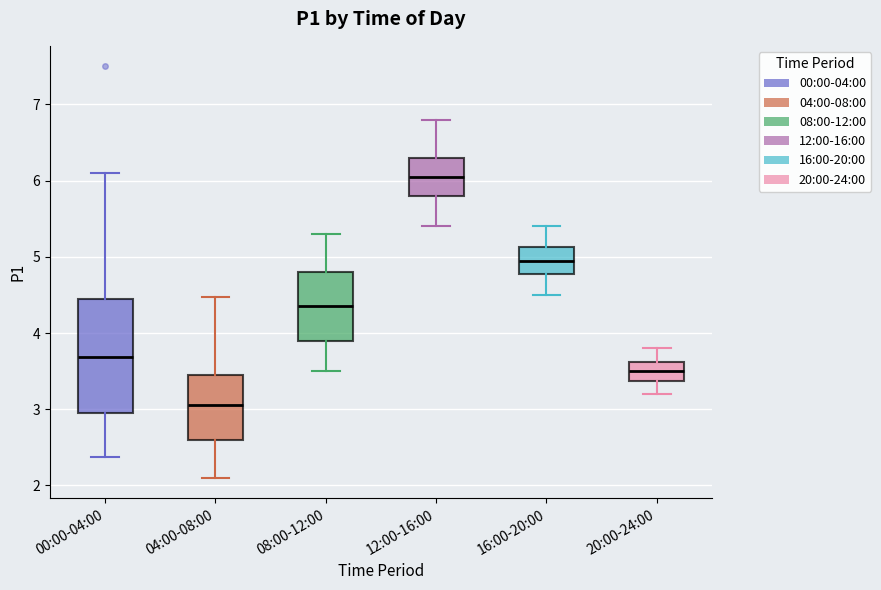

Which box is the tallest, from its lower edge to its upper edge?

00:00-04:00